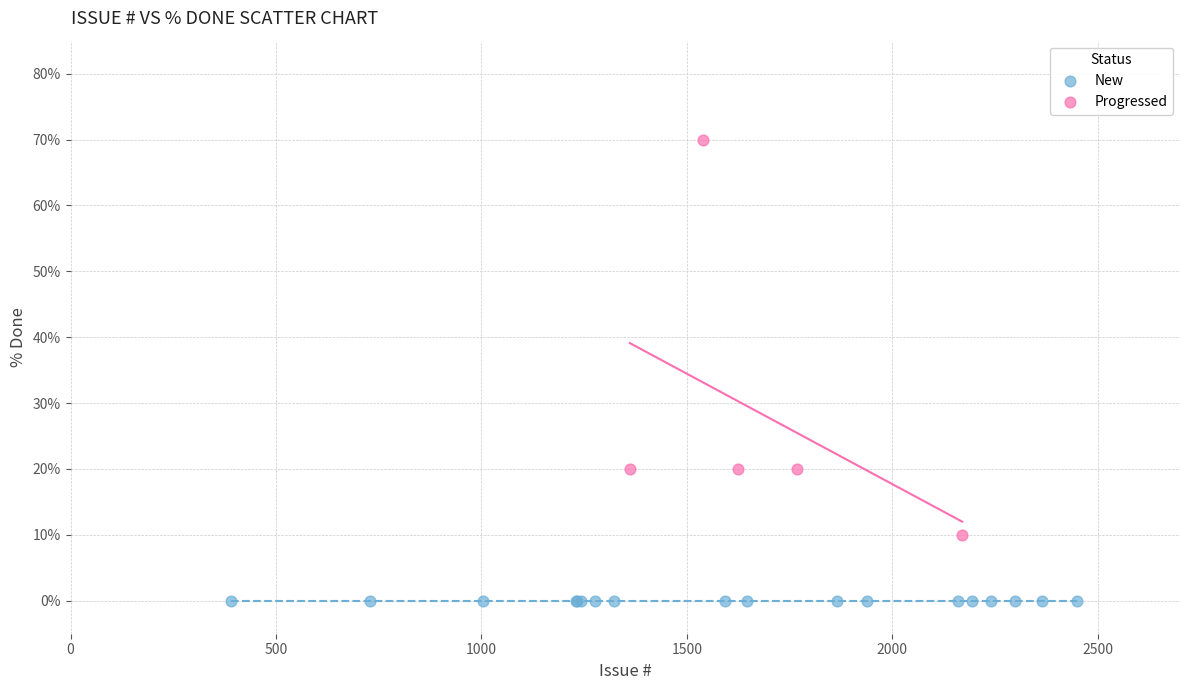

Which series contains the highest Y value?

Progressed